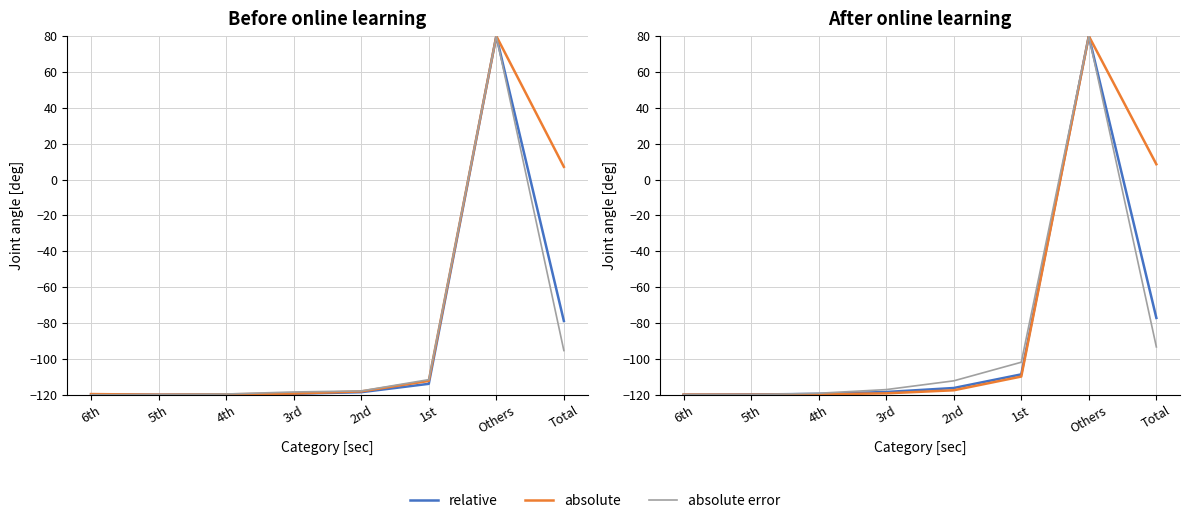

Which series ends up on top after the final intersection of relative and absolute?

absolute